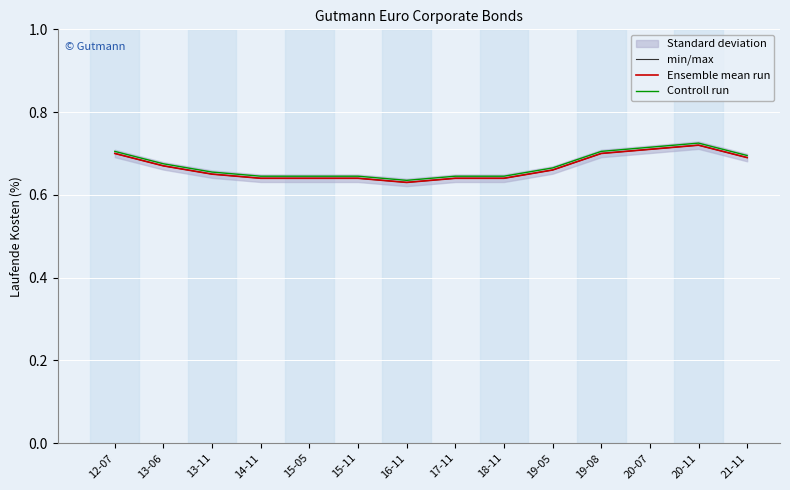

Between 20-07 and 19-08, which is larger?

20-07